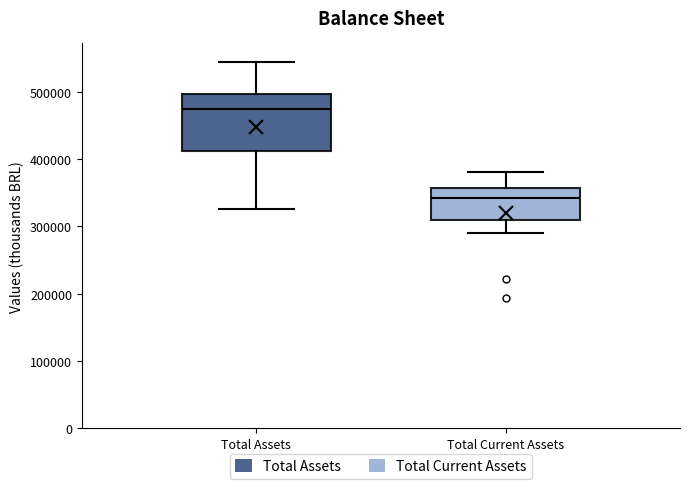

Reading left to right, read every box against the y-axis: the position of its median line, the range the box covers, and the ends of its whiskers. The values are not printed on the chart, so give them approximately, as read against the axis.

Total Assets: median 470000, box 410000 to 500000, whiskers 330000 to 540000
Total Current Assets: median 340000, box 310000 to 360000, whiskers 290000 to 380000